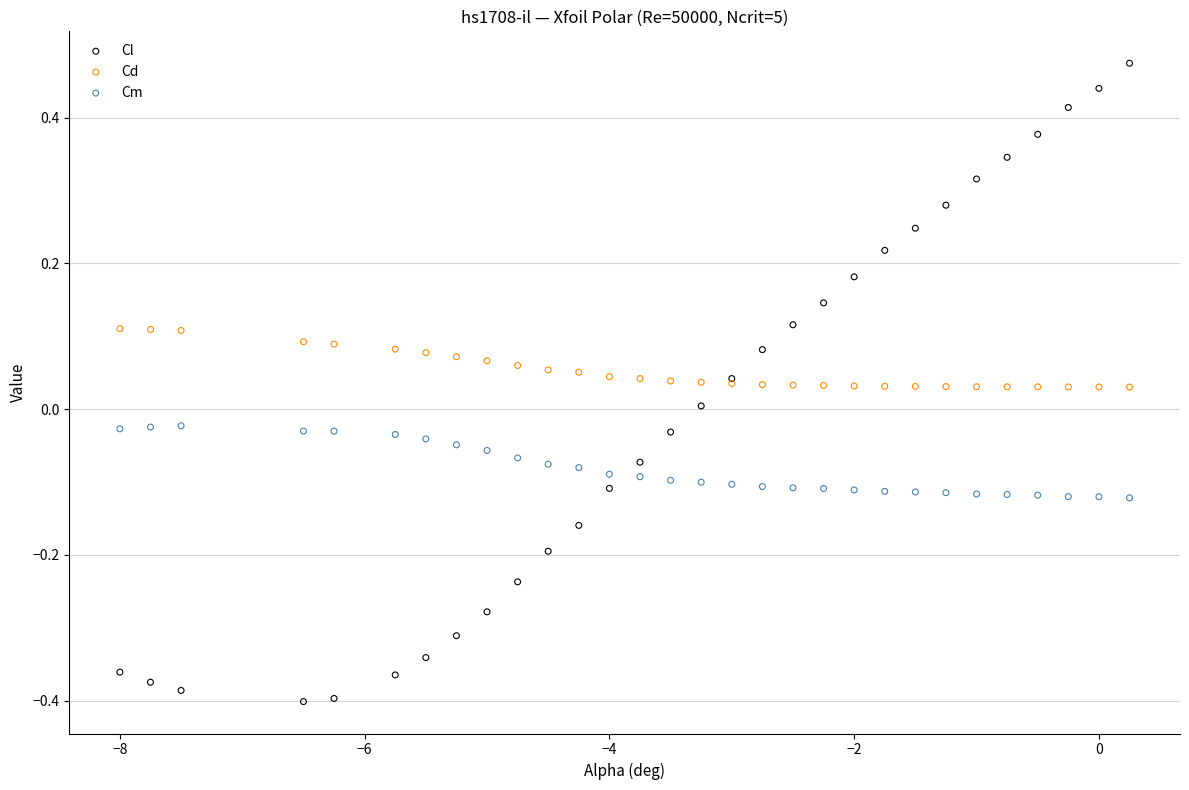

Which series reaches the minimum Y coordinate?

Cl